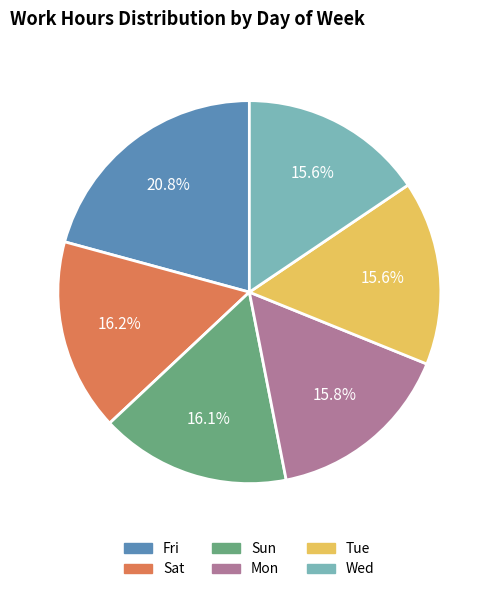

Does Sun represent more than half of the total?

No